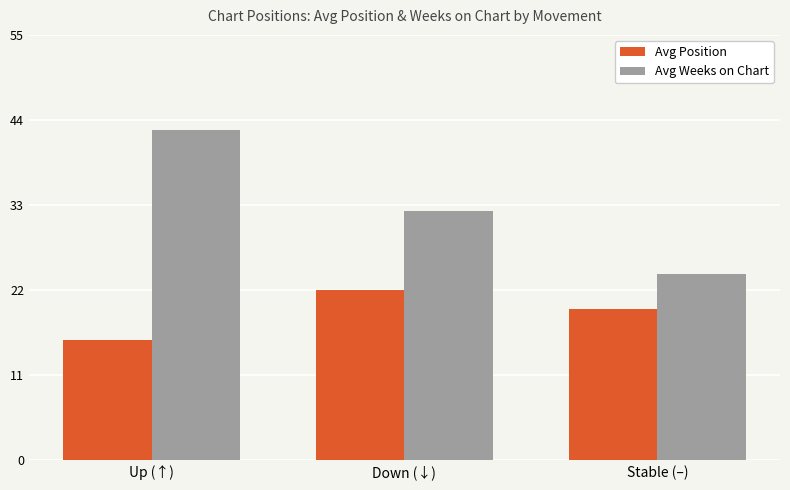

How many values in the Avg Position series exceed 19?

2